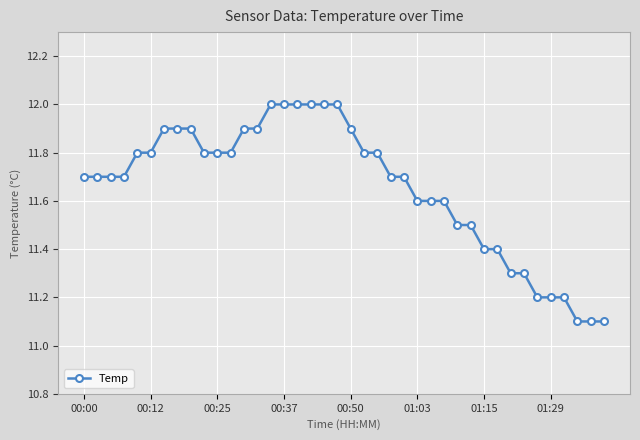

What is the value of the 15th point from the left?

12.0